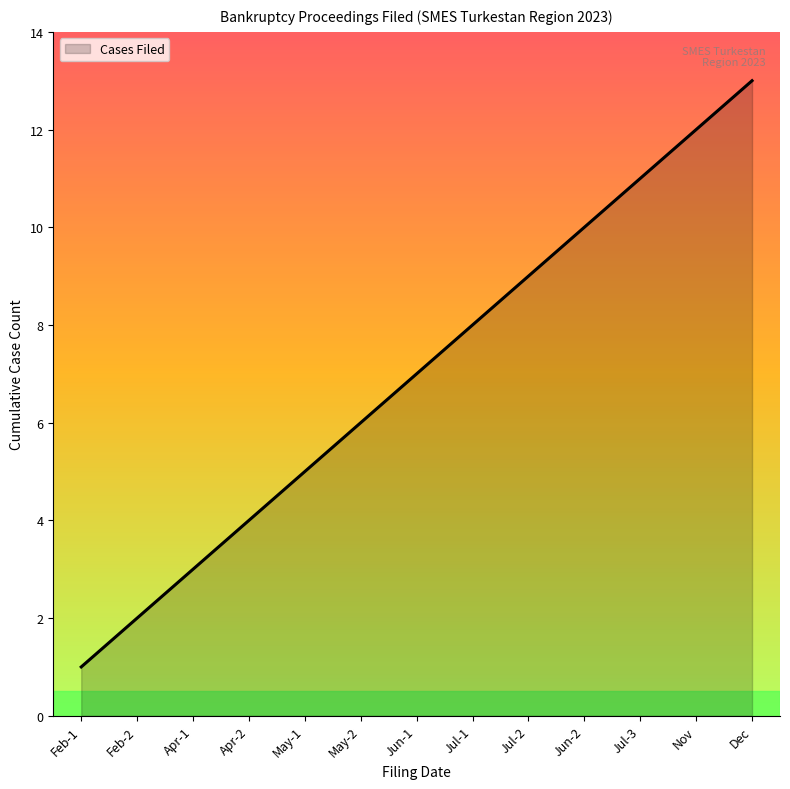

What position from the right is Jun-1?

7